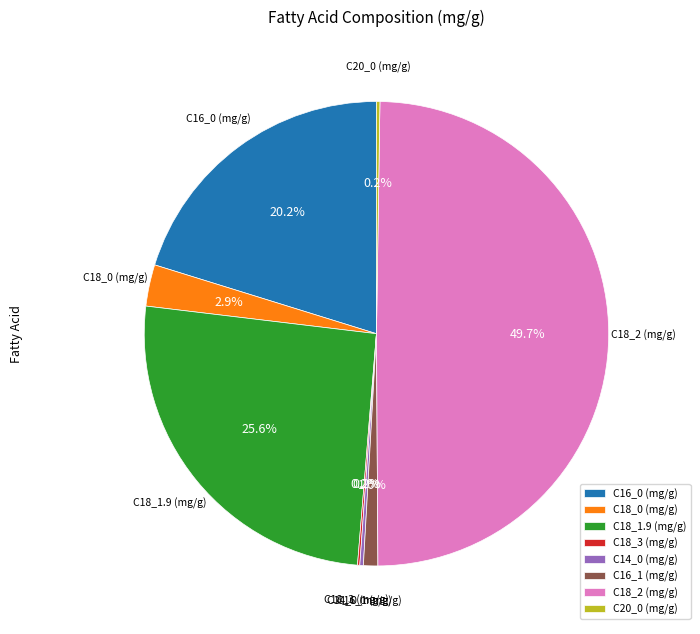

Which category has the biggest portion of the pie?

C18_2 (mg/g)